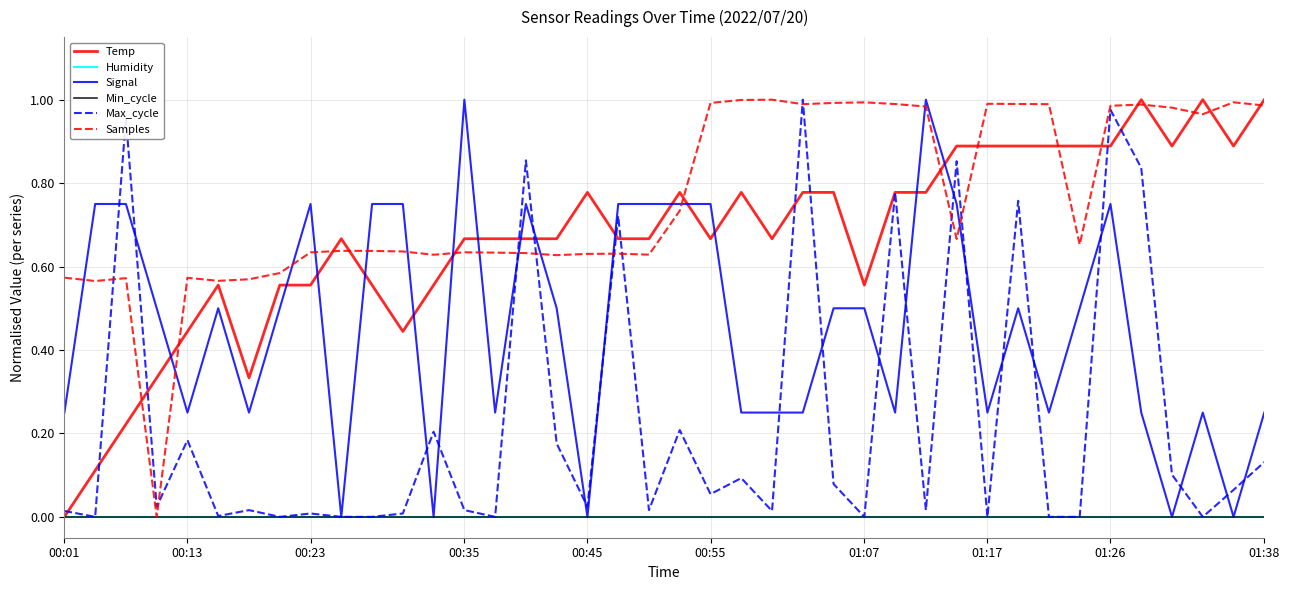

After their last crossing, which series has the higher values: Temp or Signal?

Temp